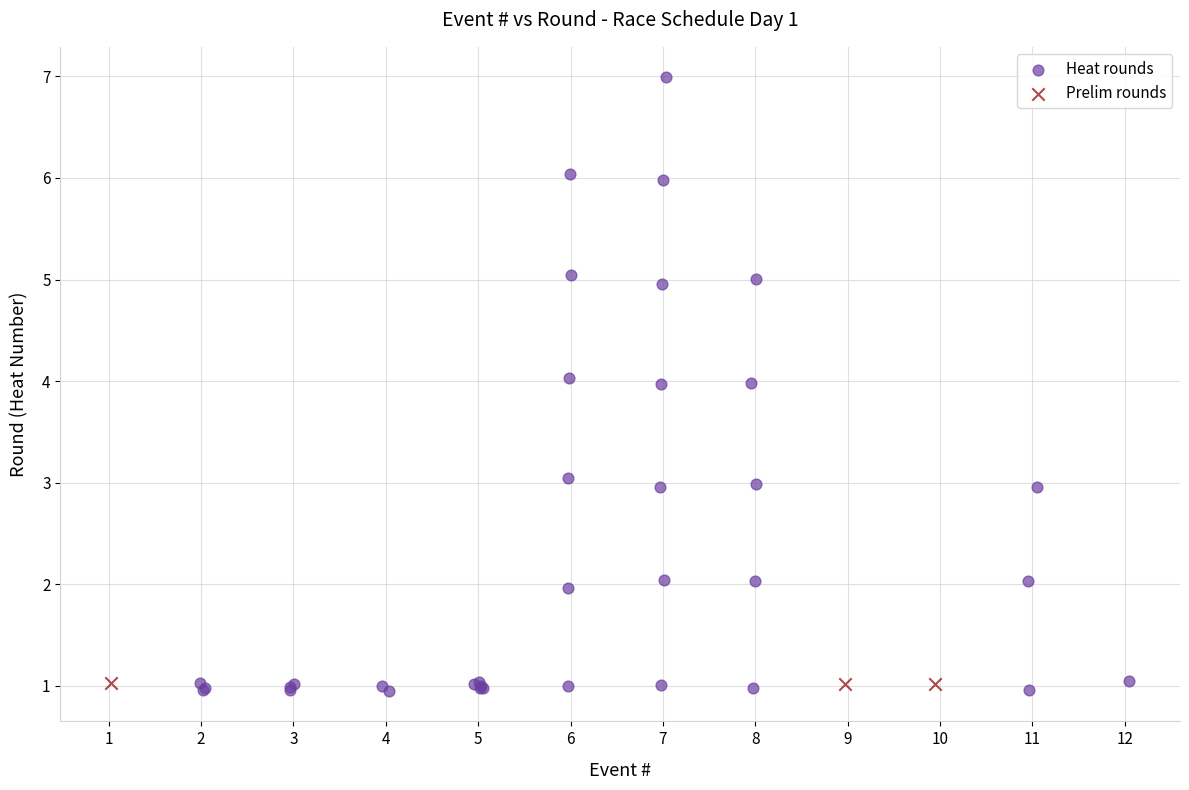

Which series has the largest Y range (max minus min)?

Heat rounds